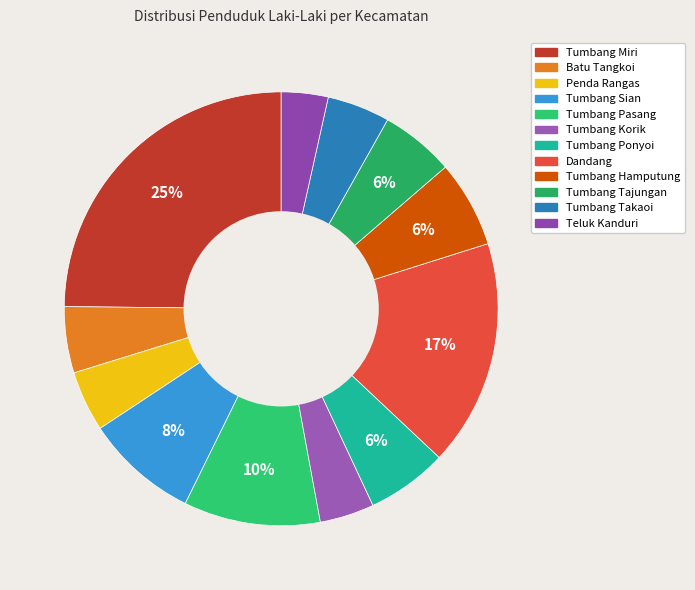

Does Tumbang Sian account for over 50% of the chart?

No